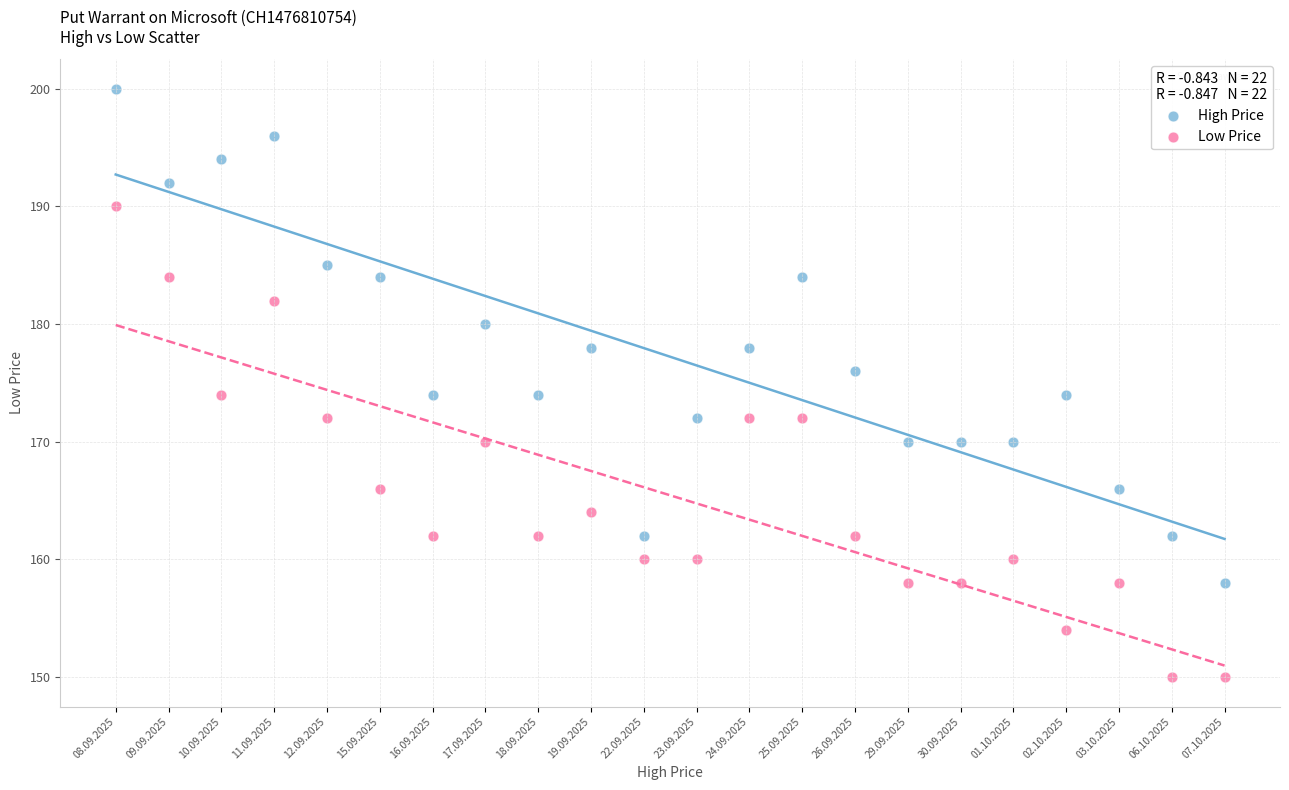

Which series contains the lowest Y value?

Low Price